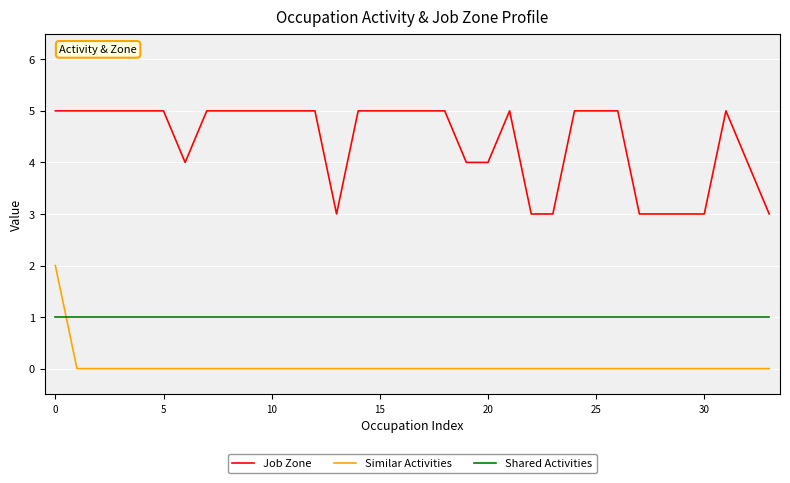

Rank the series by their maximum value, from highest to lowest.

Job Zone, Similar Activities, Shared Activities